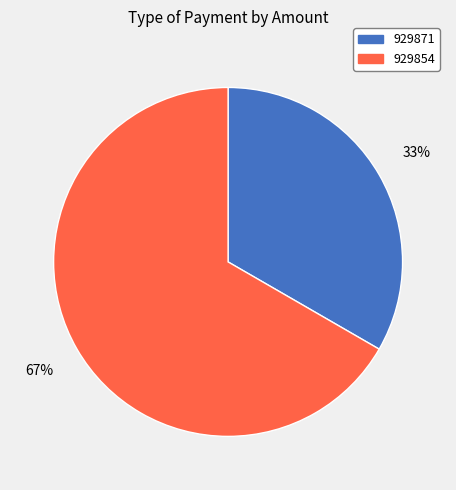

Is 929871 the majority of the pie?

No